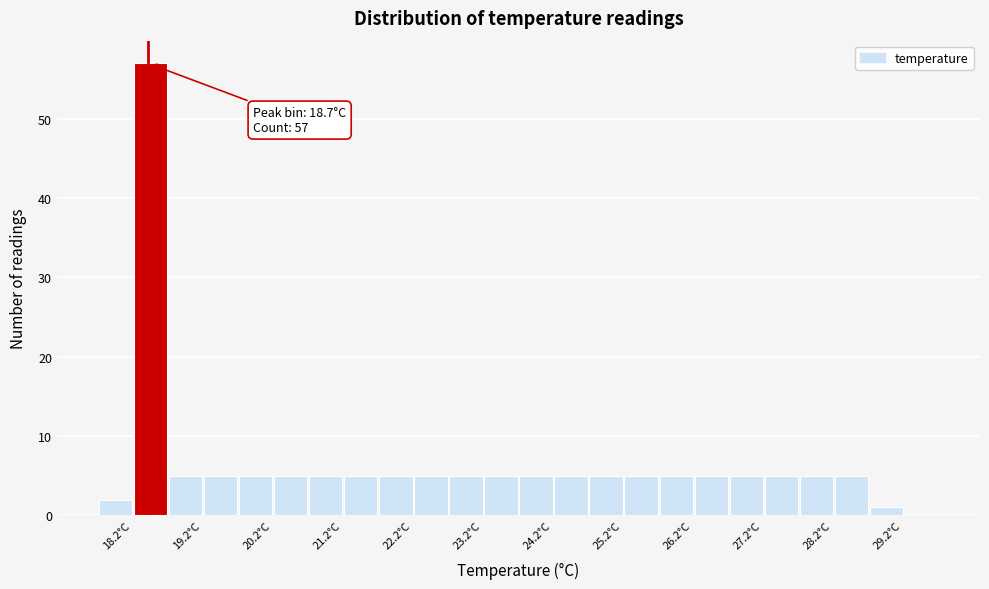

Over which range of the x-axis is the bar tallest?

18.5 to 19.0